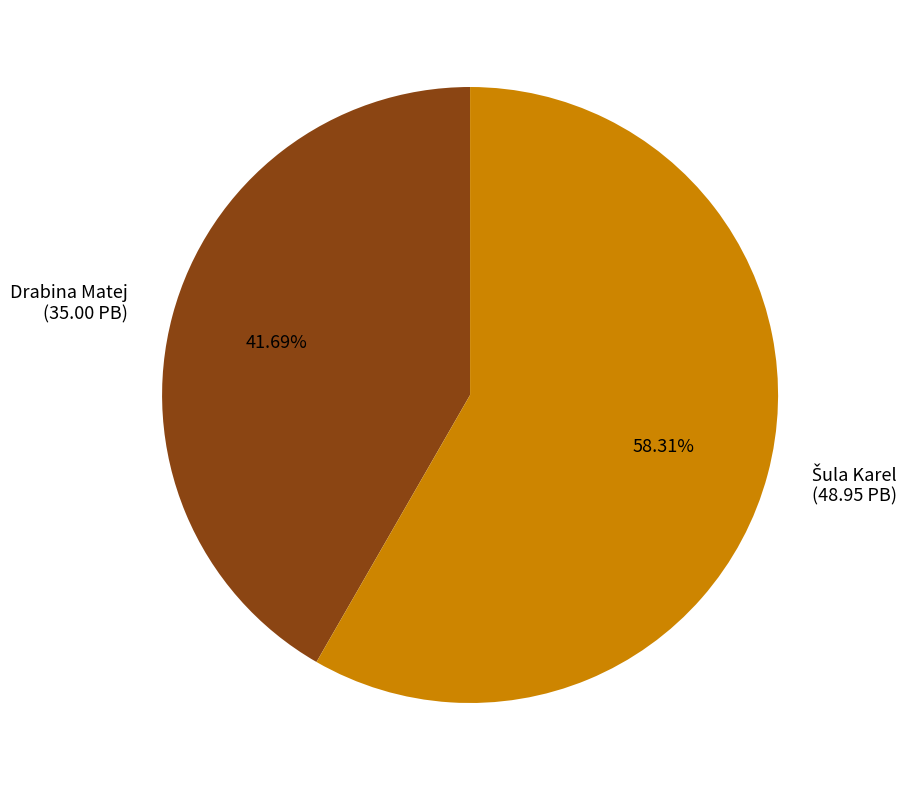

Is there any slice that represents more than half of the pie?

Yes